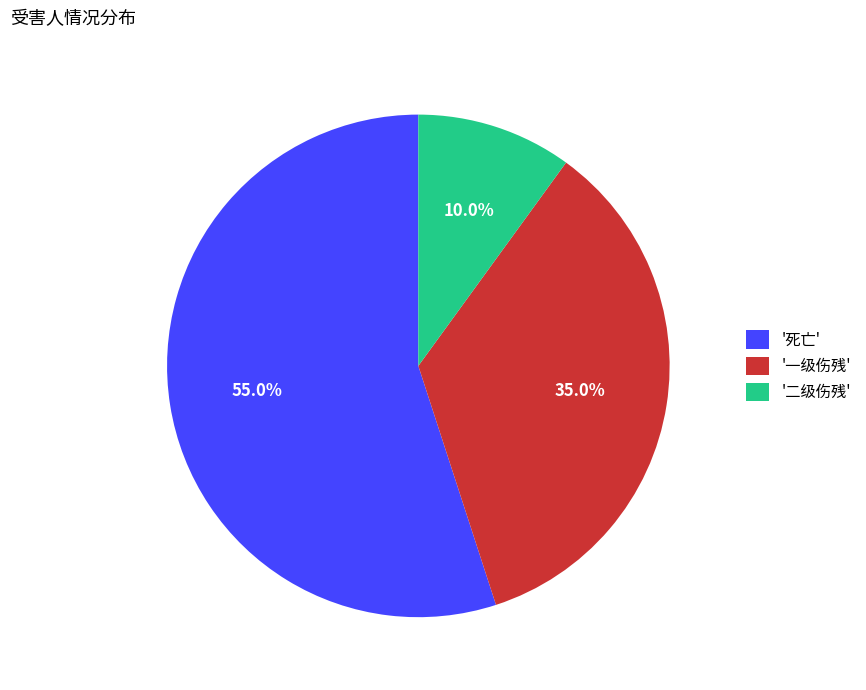

Which slice represents more than half of the pie?

'死亡'